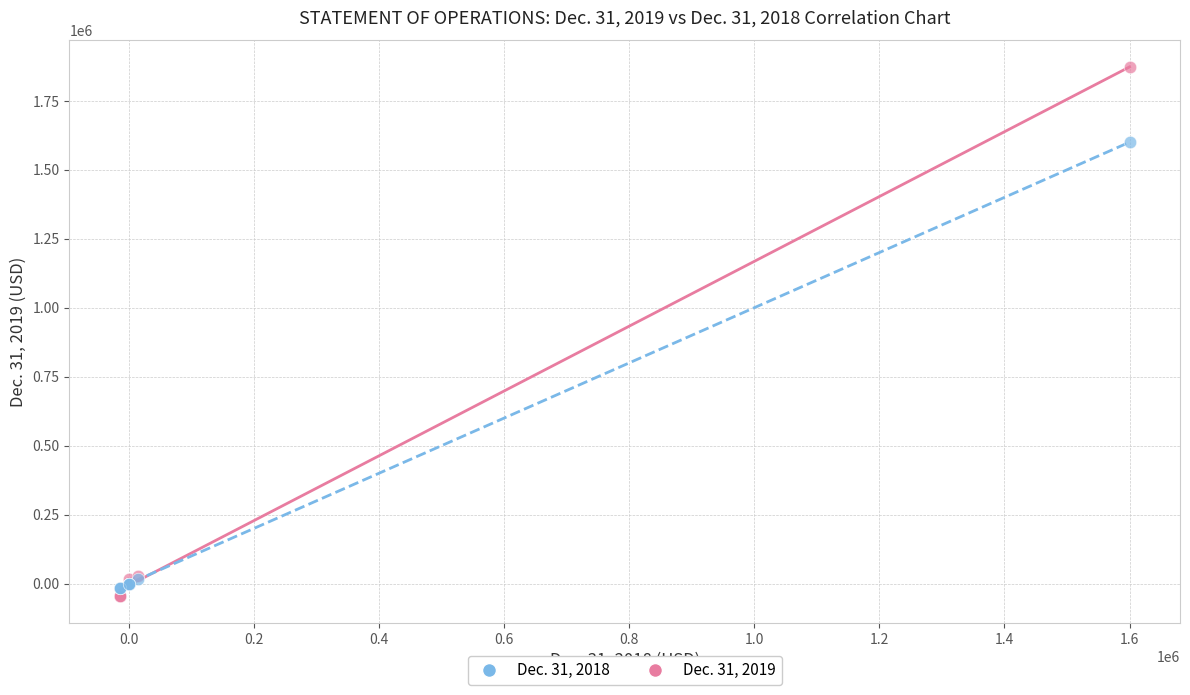

Across all series, what Y value is closest to 912882?

1600000